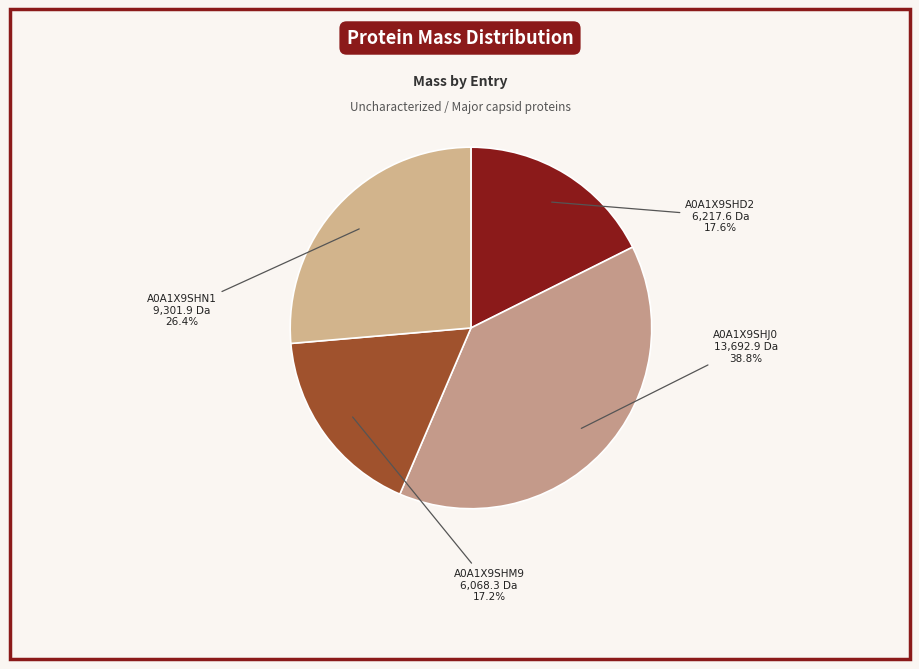

Does A0A1X9SHJ0 account for over 50% of the chart?

No